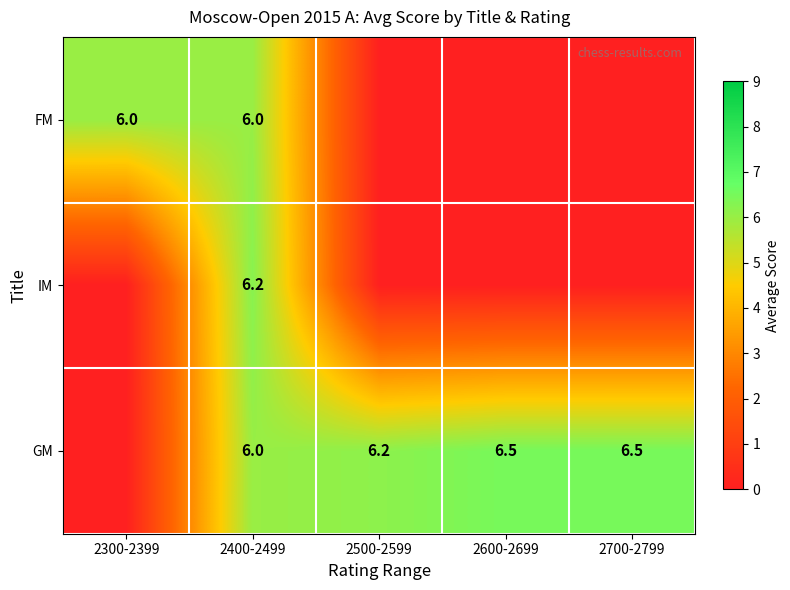

The IM series shows 11.1 at 2400-2499. True or false?

False